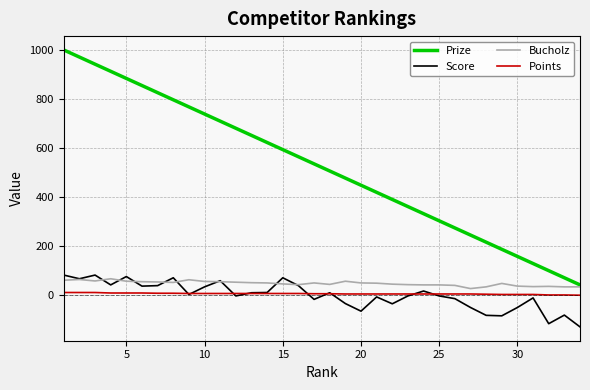

Which series has the largest total across all categories?

Prize